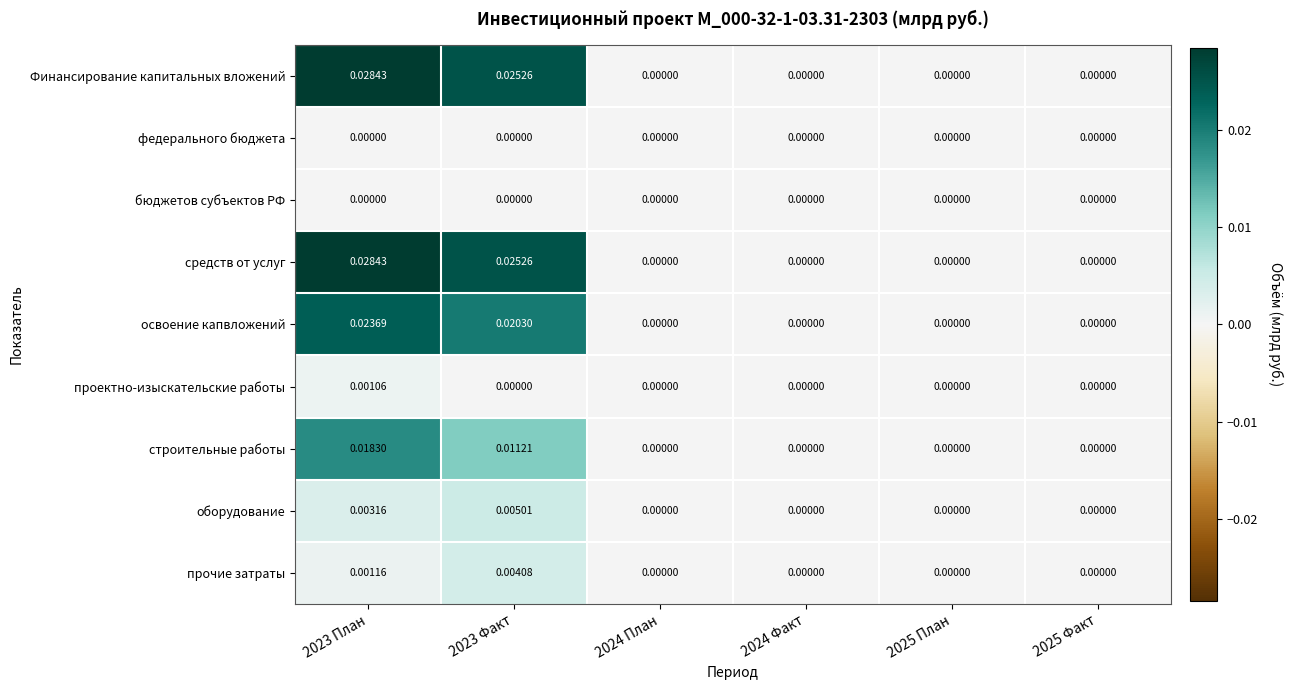

Is the value of Финансирование капитальных вложений at 2025 Факт greater than the value of средств от услуг at 2023 Факт?

No